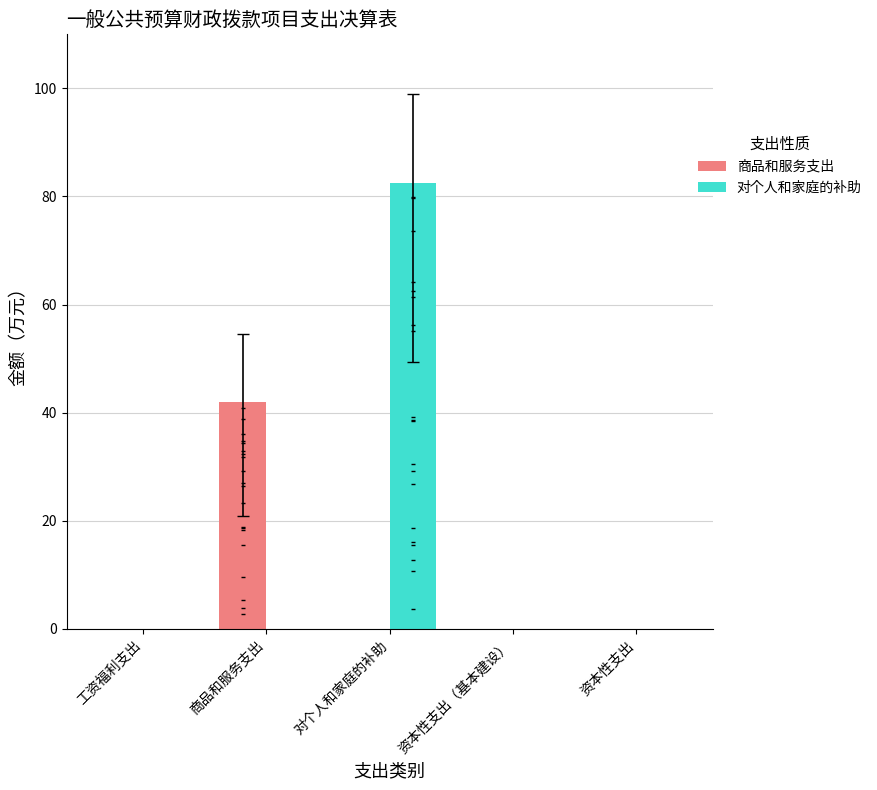

Which series has the largest total across all categories?

对个人和家庭的补助